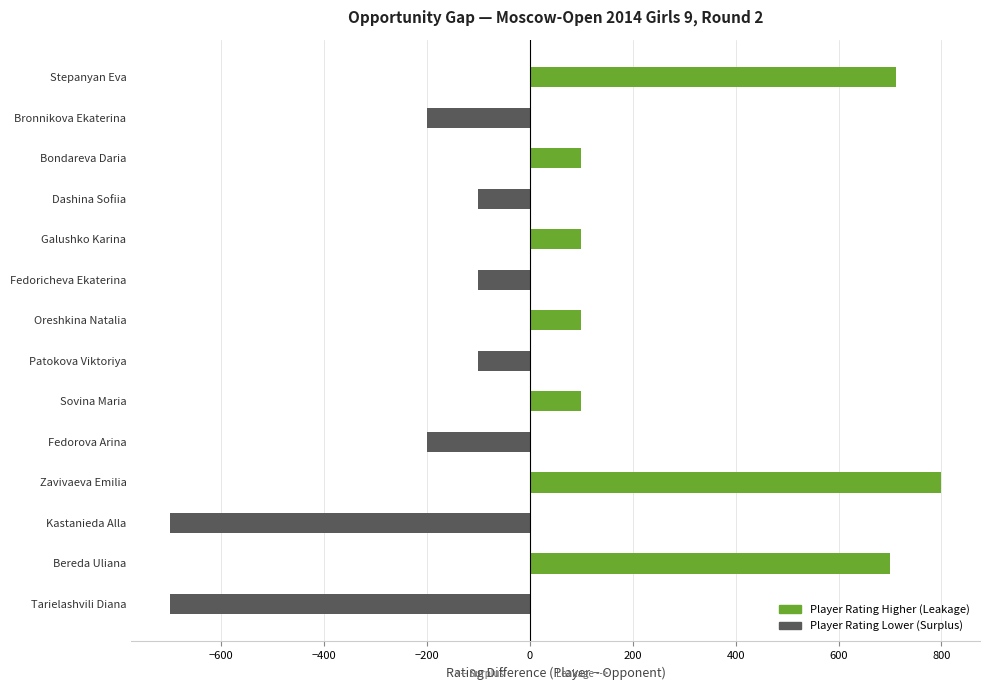

Which category has the highest value across all series?

Zavivaeva Emilia